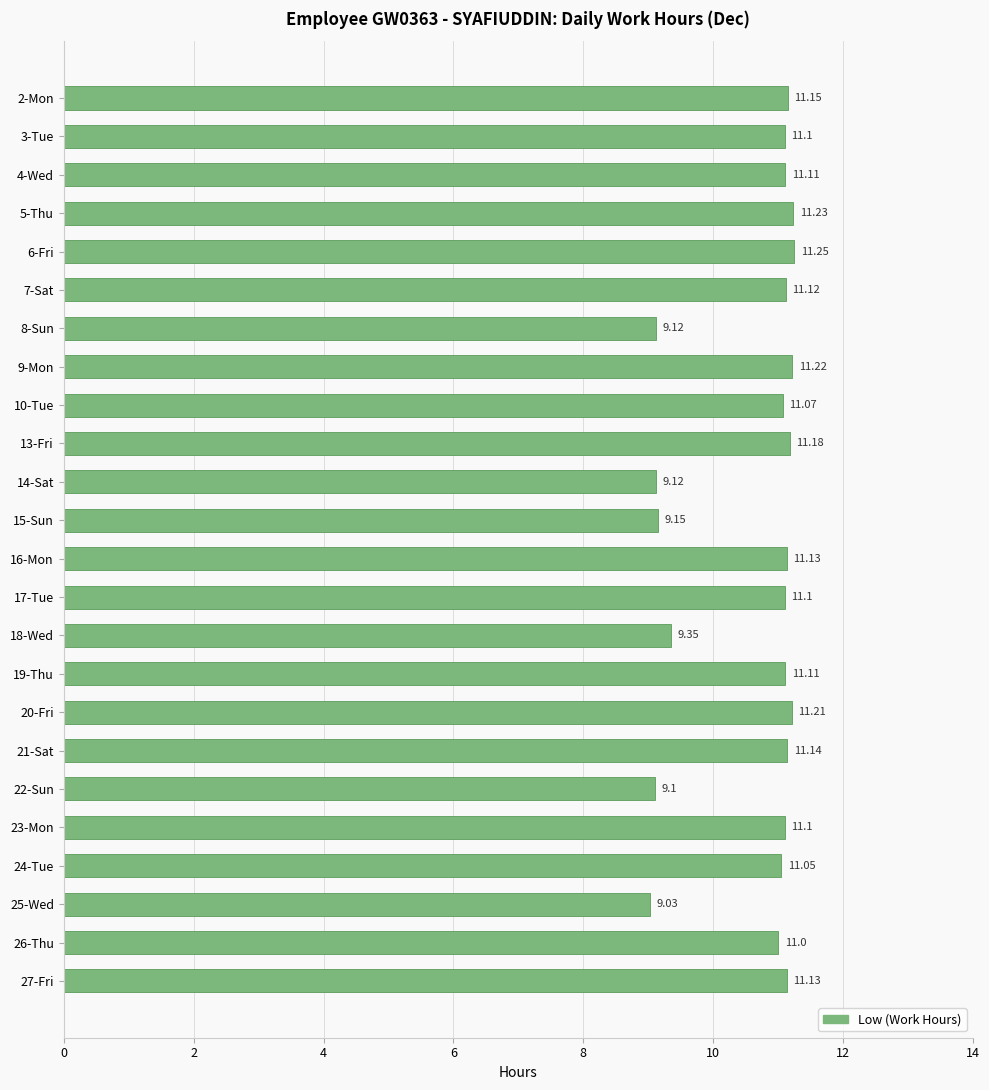

What is the difference between the maximum and minimum values?

2.2